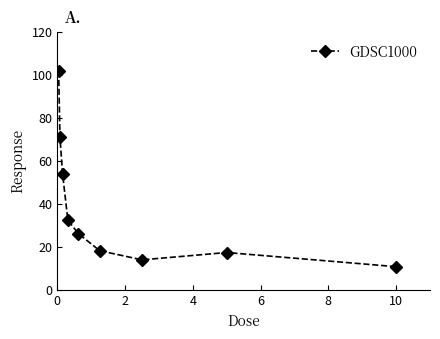

What is the smallest value displayed?

10.7